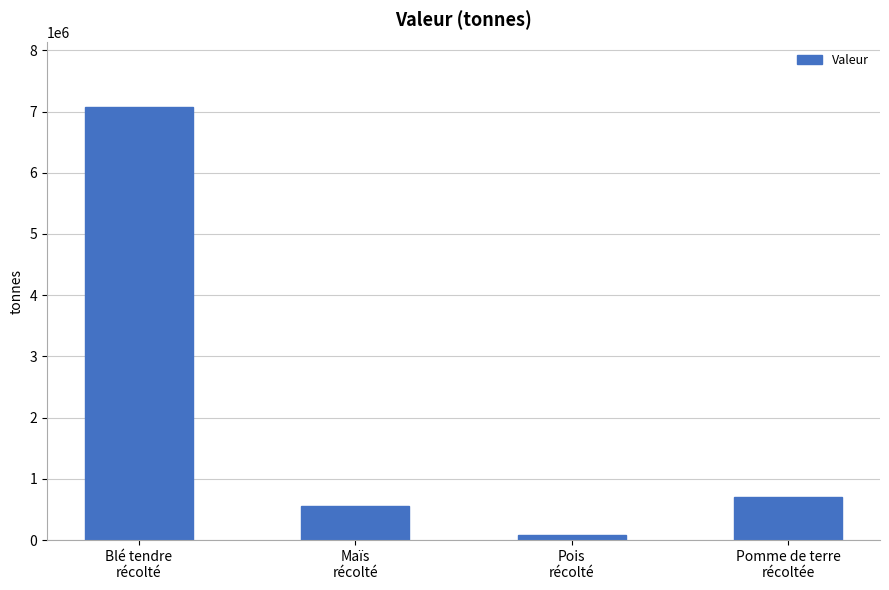

Where does the data first go above 700878?

Blé tendre
récolté